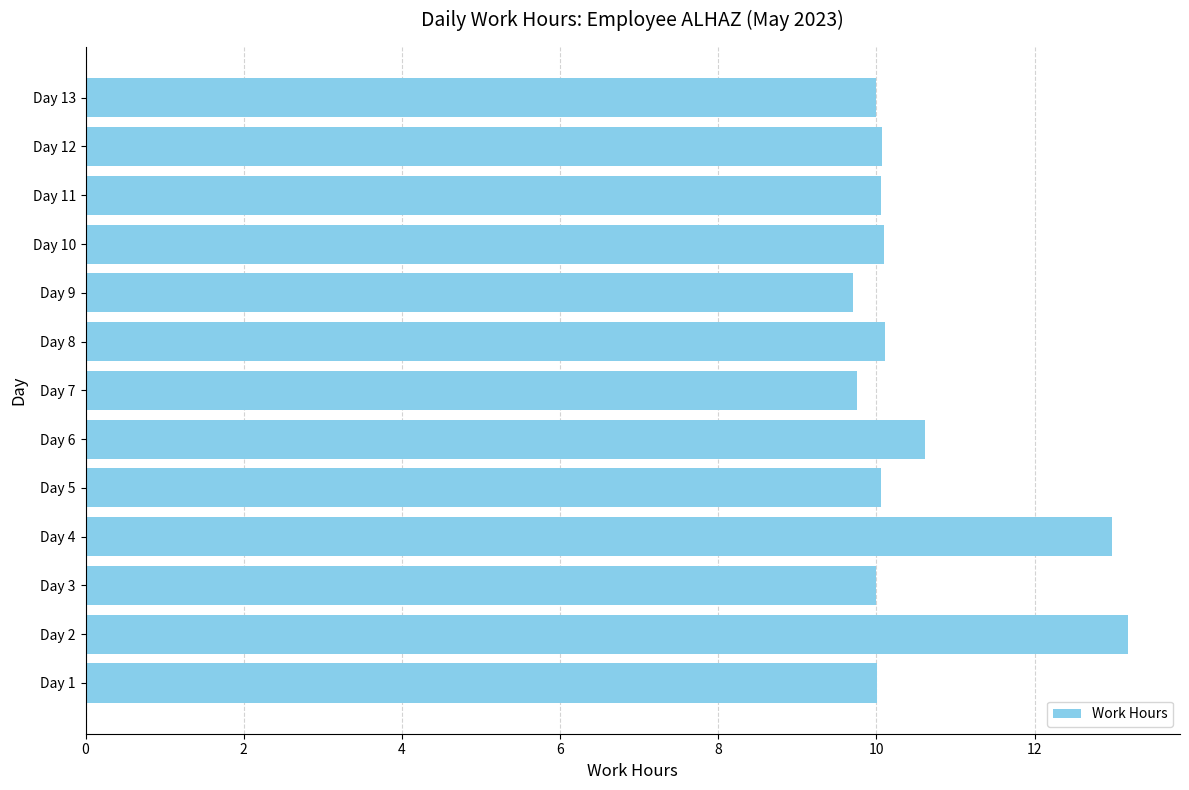

At which label is the value closest to 11?

Day 6